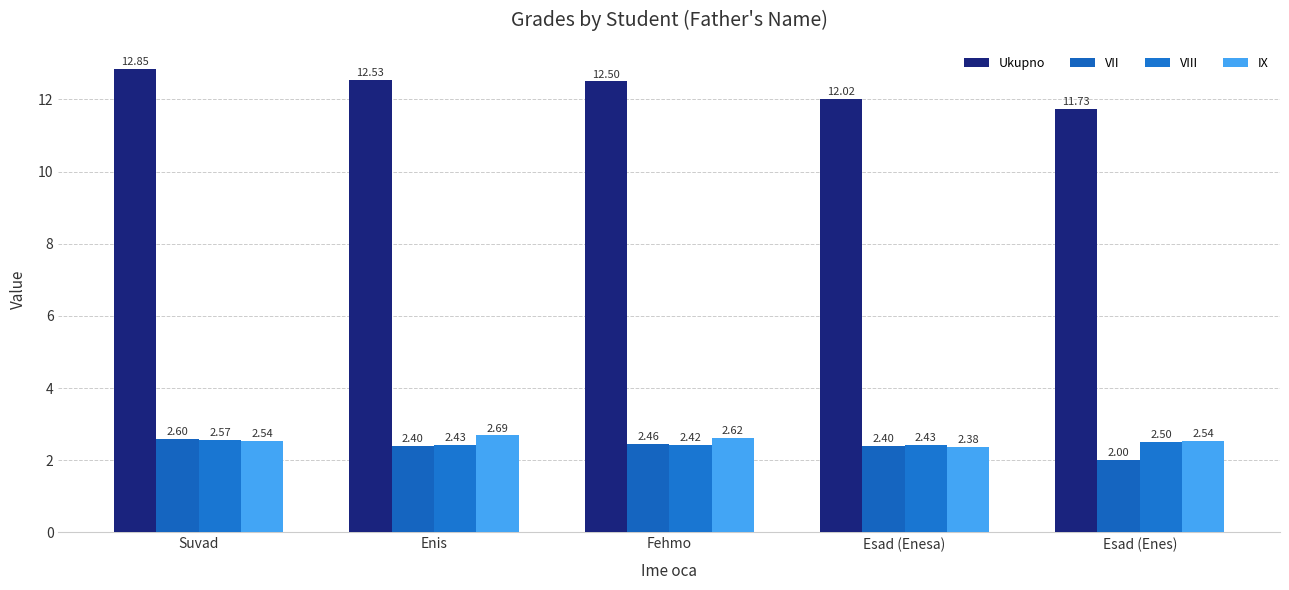

What is the sum of the Ukupno values at Enis and Esad (Enes)?

24.3